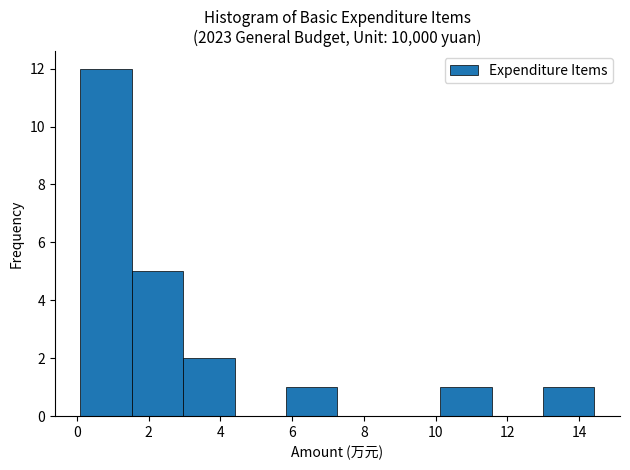

How tall is the bar that spans 0.2 to 1.6 on the x-axis? Neither the bar edges nor the heights are printed on the chart, so give them approximately, as read against the axes.

12